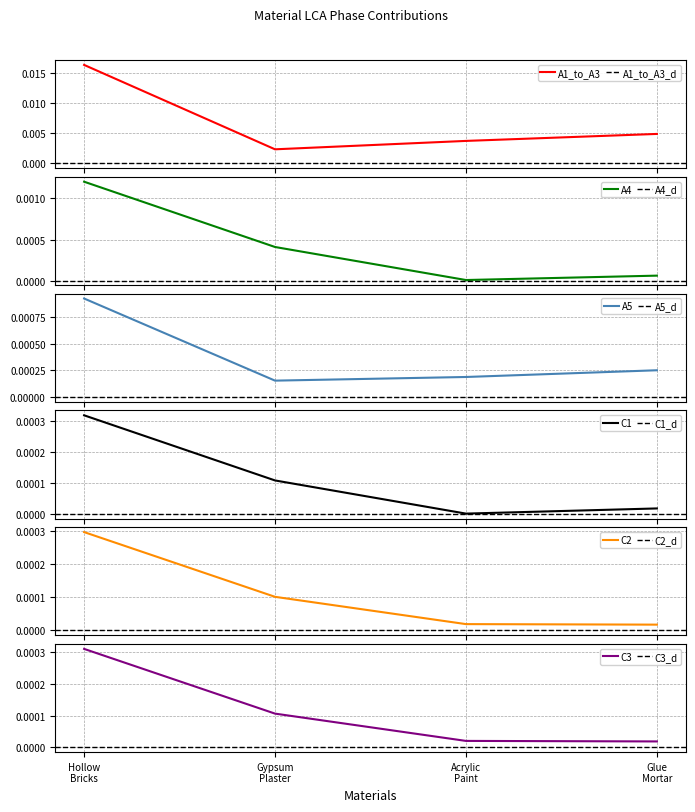

In A1_to_A3, how many points are lower than both neighbors (excluding endpoints)?

1